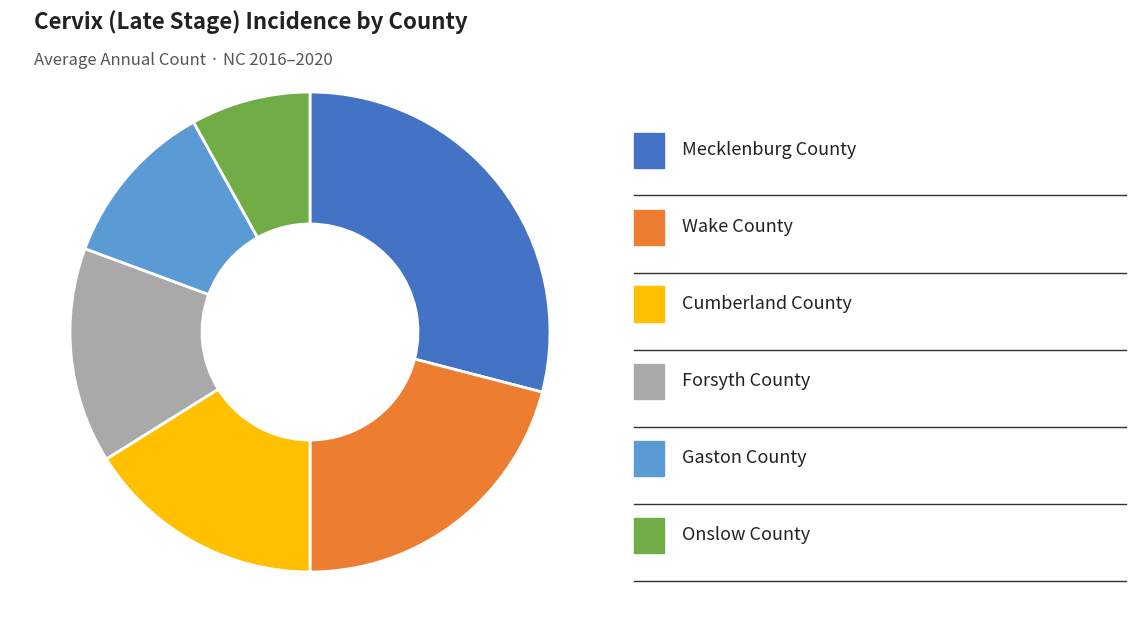

Is there any slice that represents more than half of the pie?

No